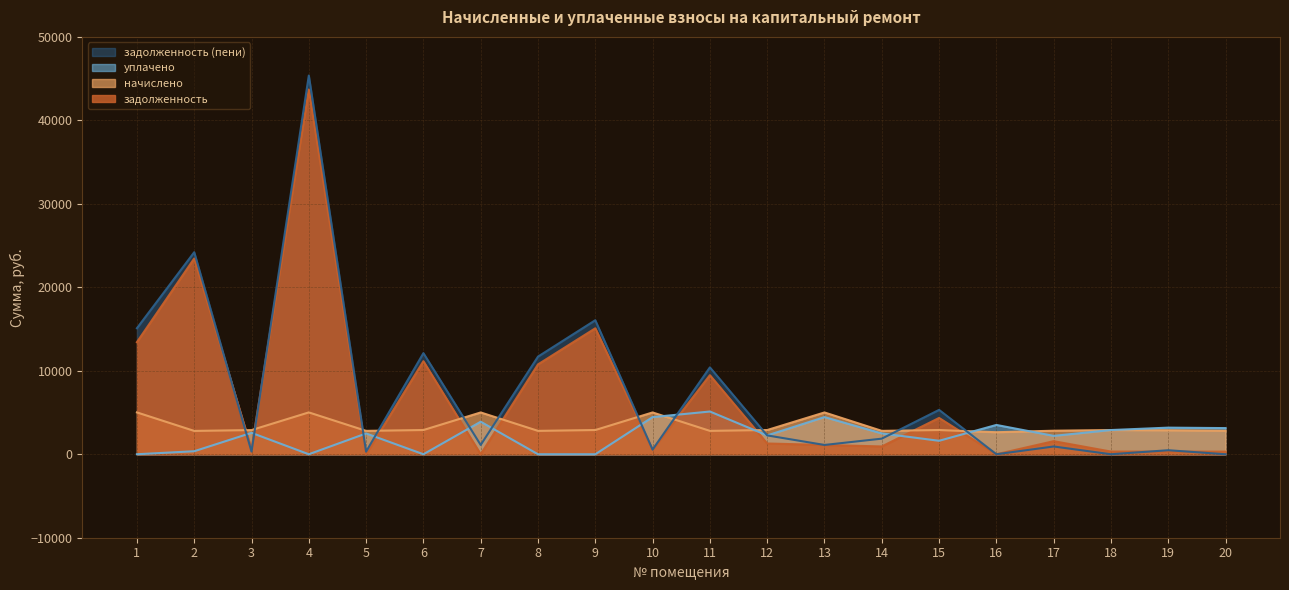

True or false: начислено has a value of 5007.6 at 7.

True